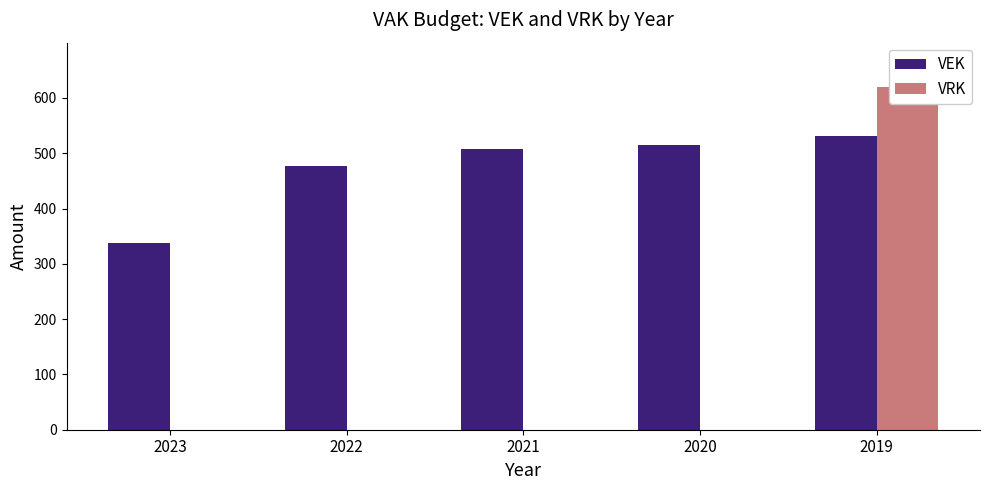

The VRK series shows 0 at 2023. True or false?

True